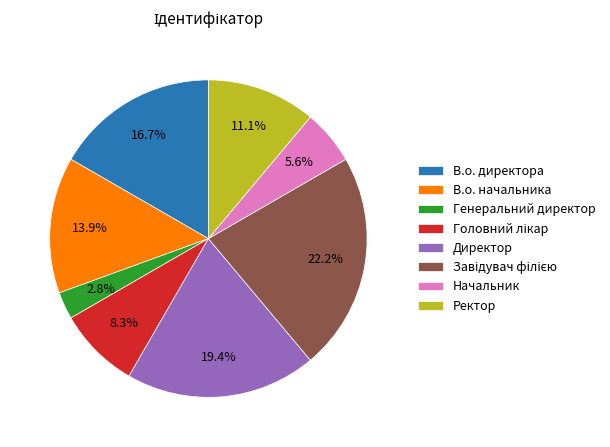

To the nearest percent, what percentage of the pie is Генеральний директор?

3%